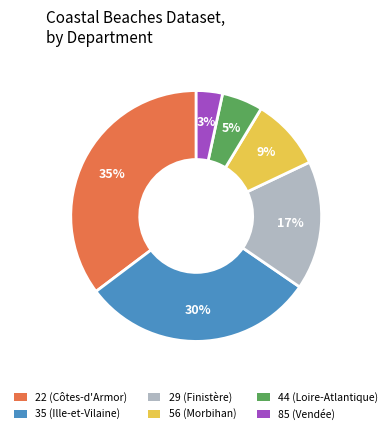

To the nearest percent, what percentage of the pie is 56?

9%